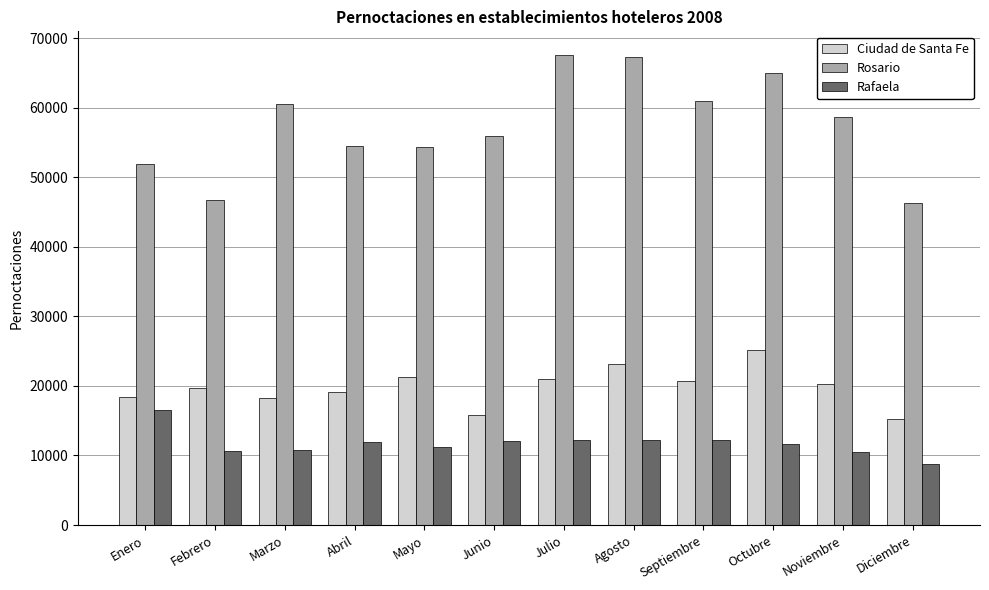

How many bars are there in each group?

3